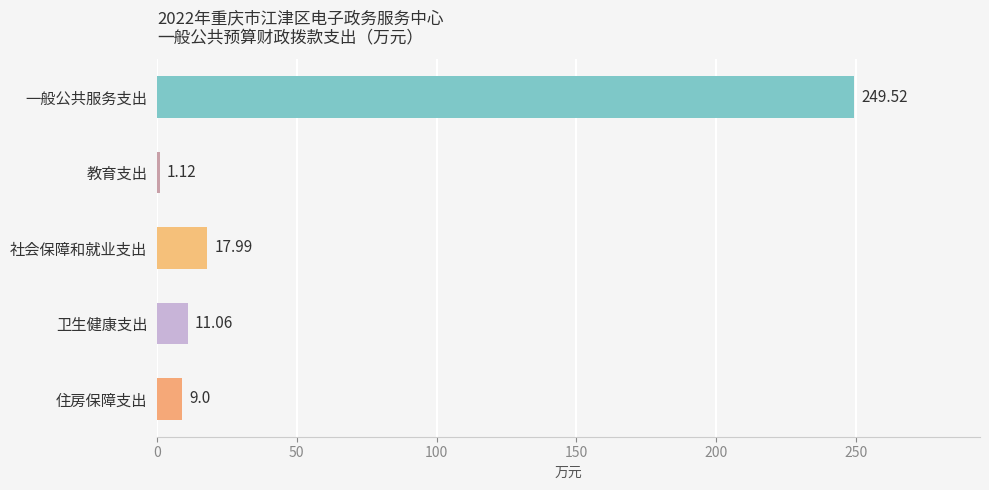

List the labels in order of value, smallest first.

教育支出, 住房保障支出, 卫生健康支出, 社会保障和就业支出, 一般公共服务支出